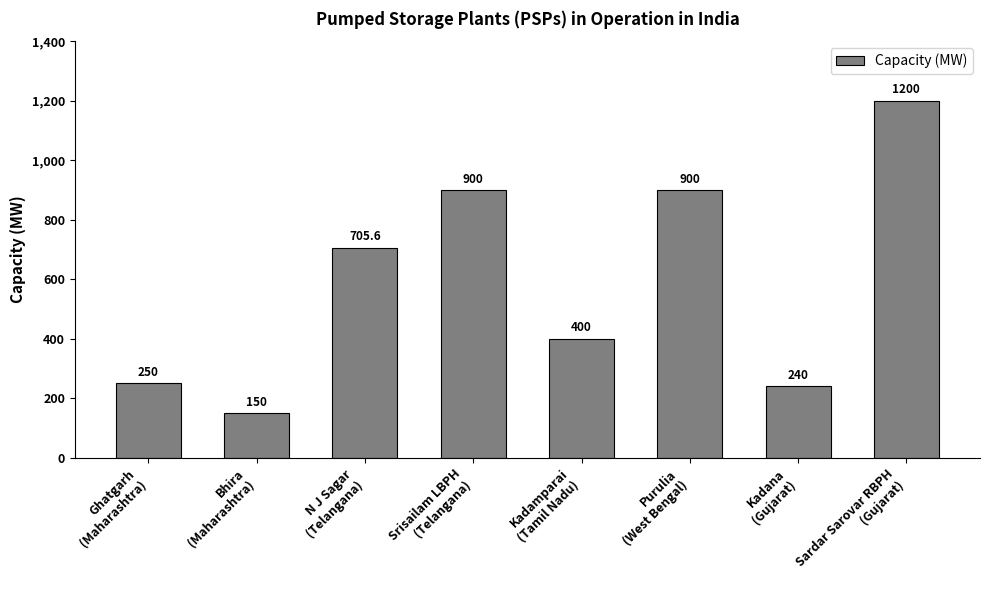

What is the average value?

593.2